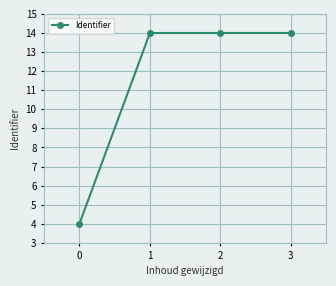

What is the difference between the second highest and minimum values?

10.0